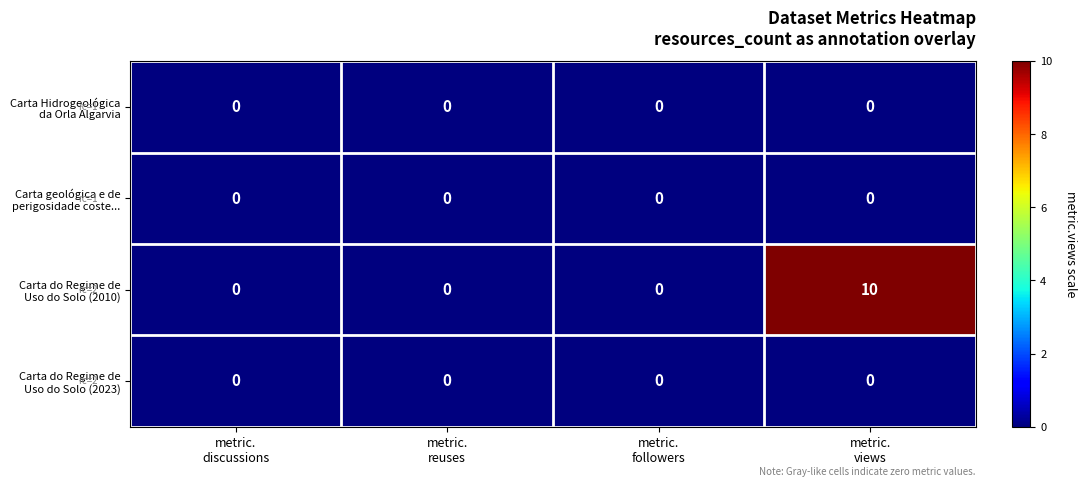

How many data points does each series have?

4